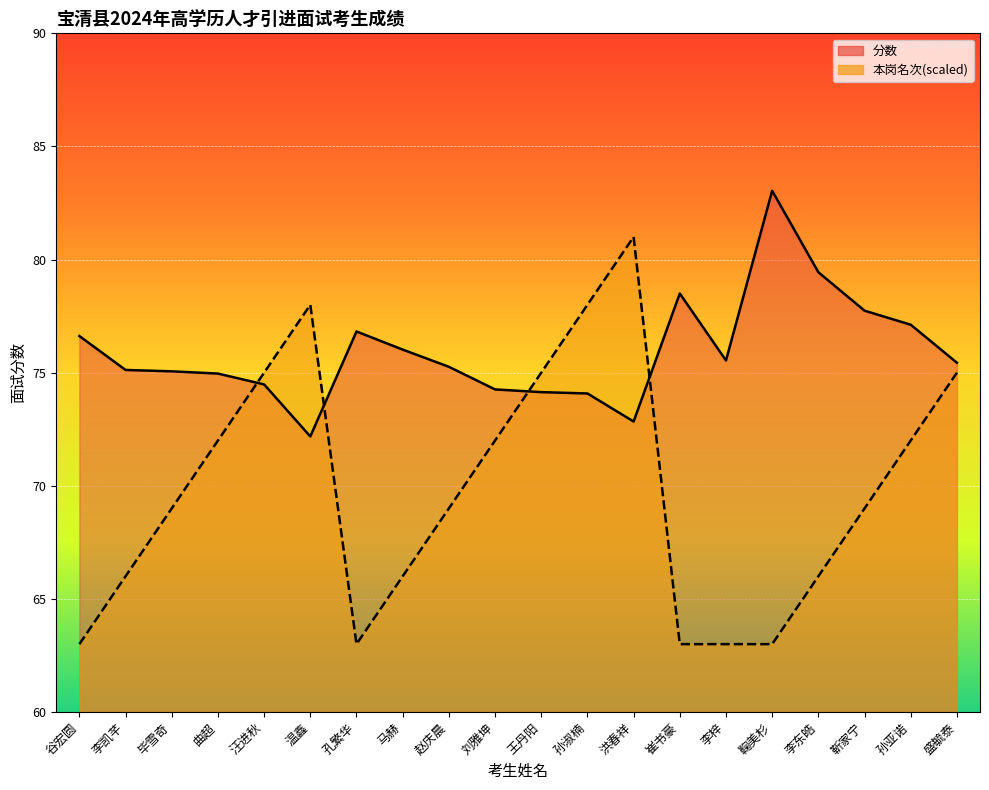

True or false: 本岗名次 has more than 1 interior local peaks.

True